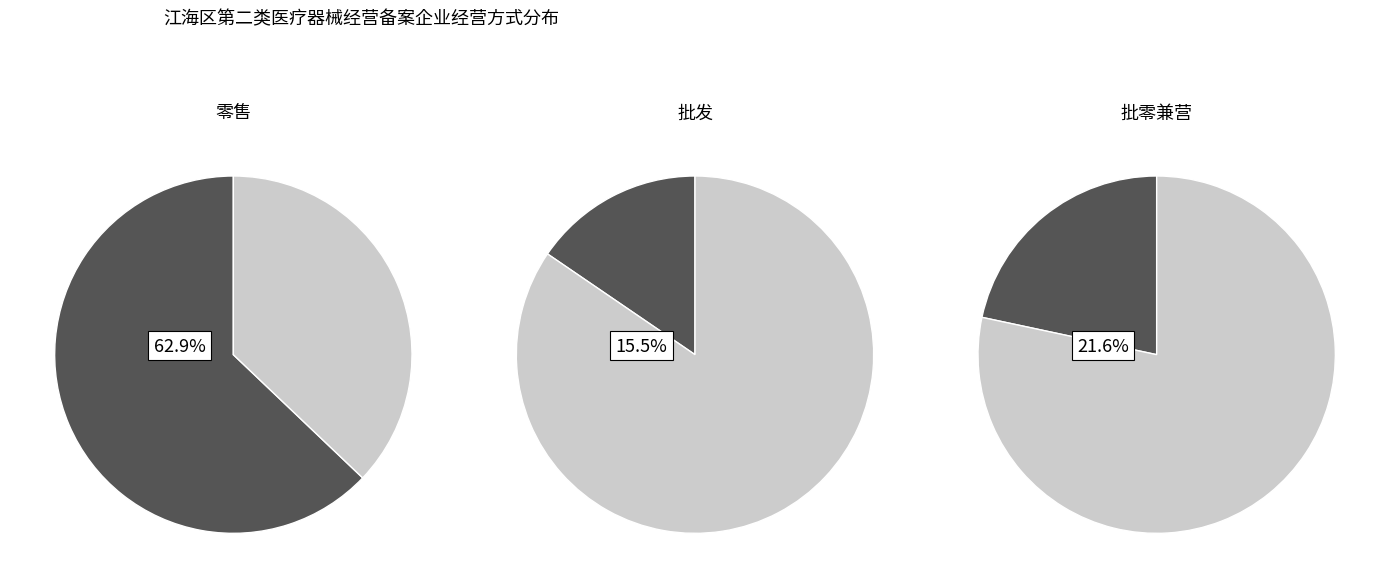

To the nearest percent, what percentage of the pie is 批发?

15%